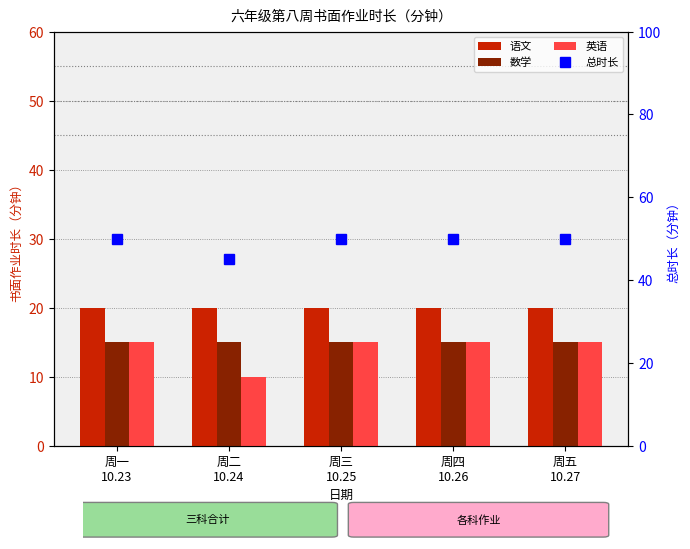

Which series changed the most between 周二
10.24 and 周五
10.27?

英语